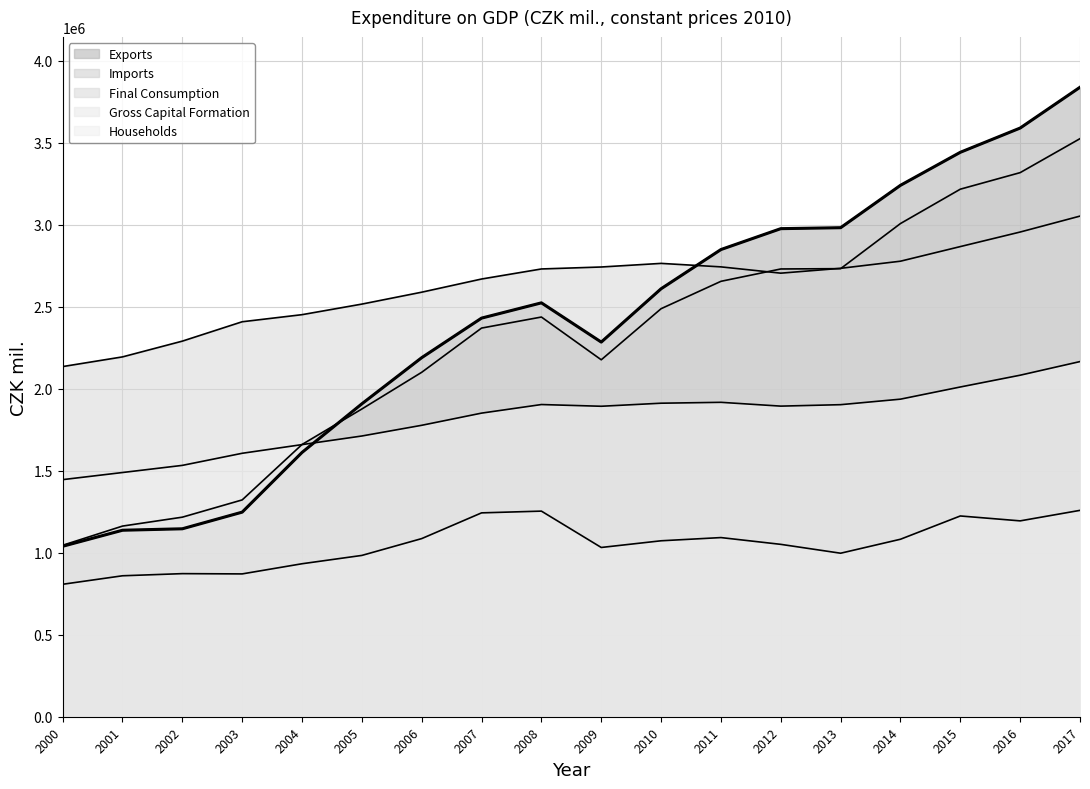

Between 2000 and 2007, which is larger?

2007